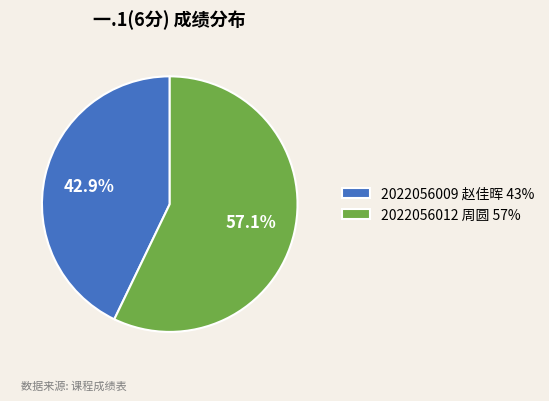

The 2022056012 周圆 slice represents 63% of the pie. True or false?

False